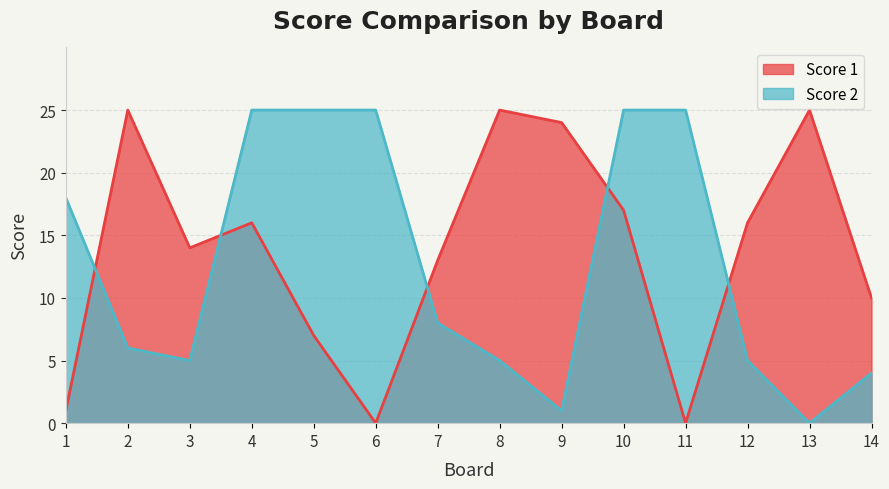

At how many categories does at least one series exceed 20?

9